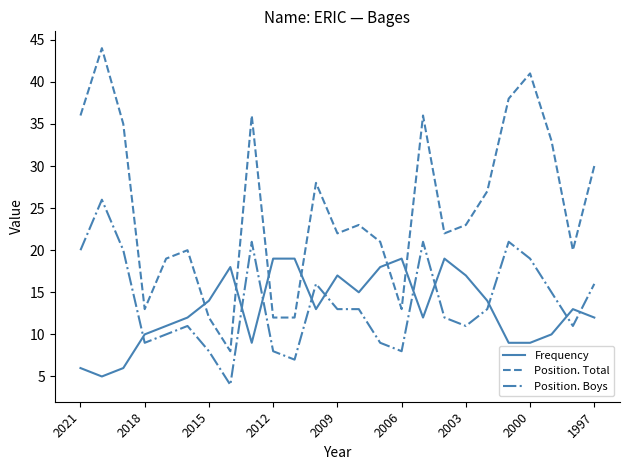

What is the maximum value for Position. Boys?

26